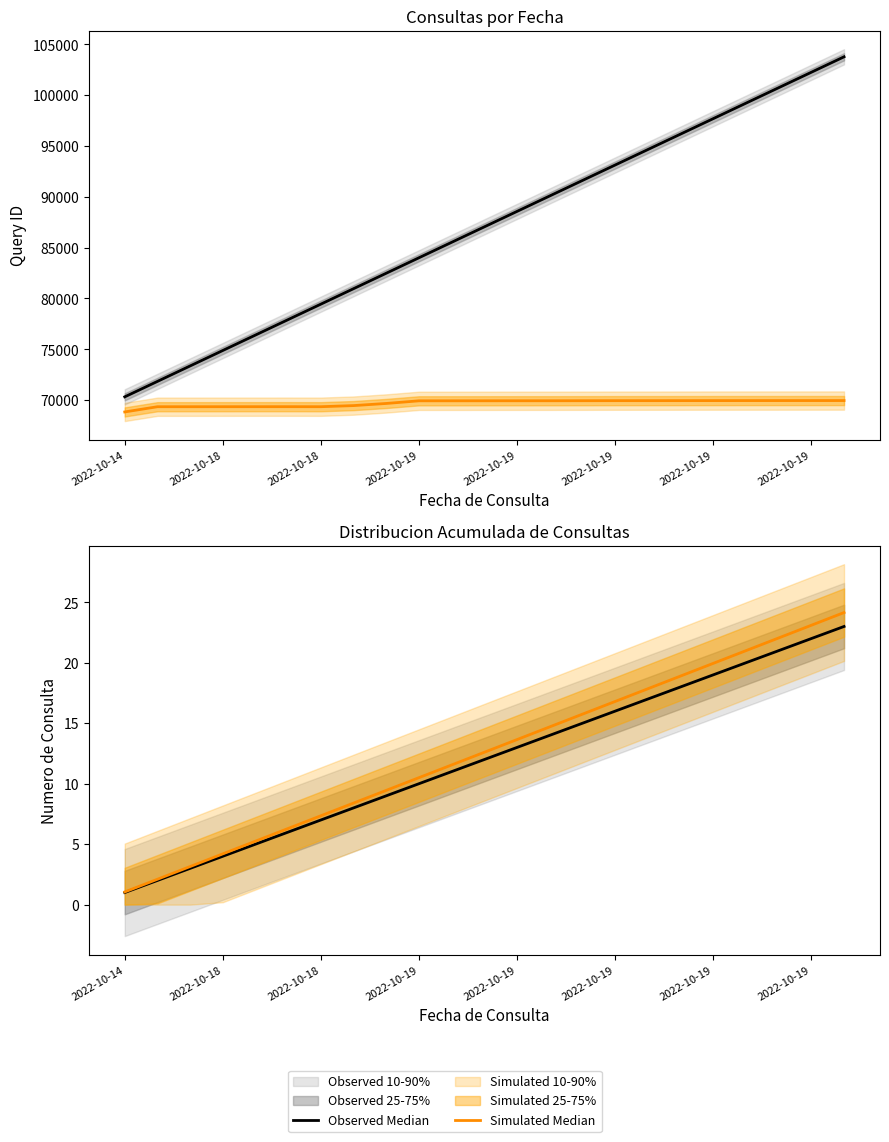

True or false: Simulated Median and Observed Median intersect in this chart.

False